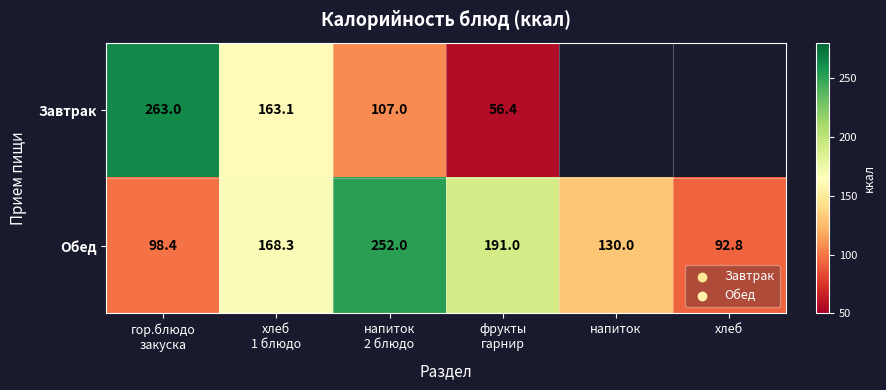

What is the average value of the Обед series?

155.4